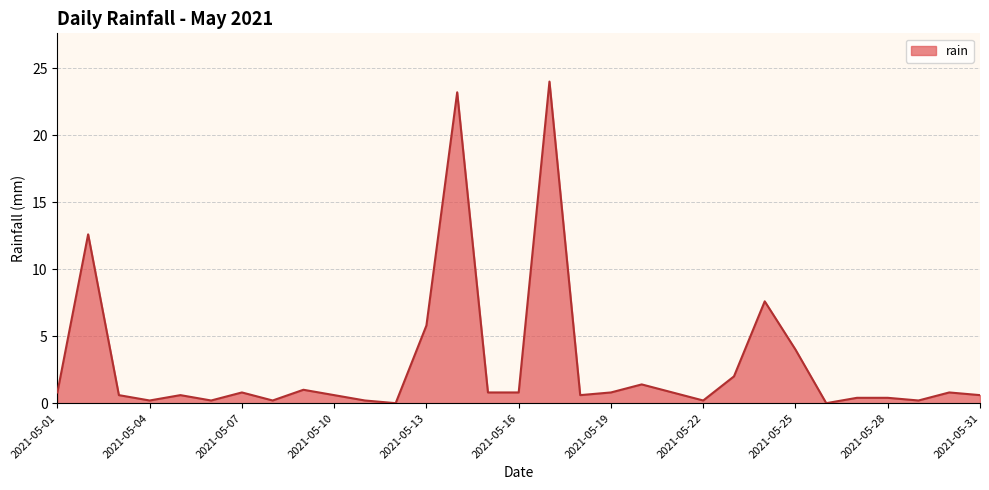

What is the difference between the second highest and second lowest values?

23.2